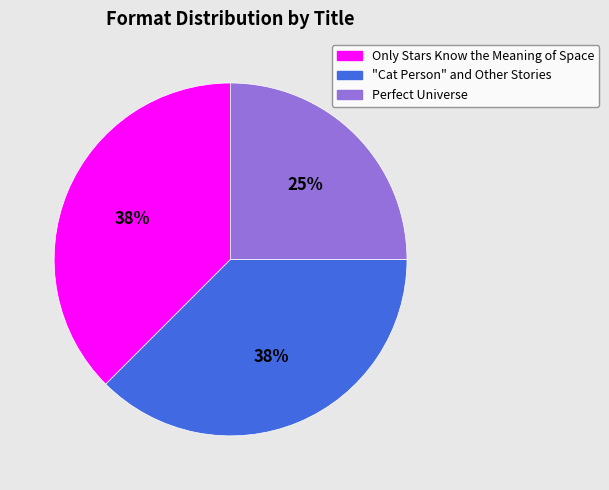

To the nearest percent, what portion does Perfect Universe represent?

25%